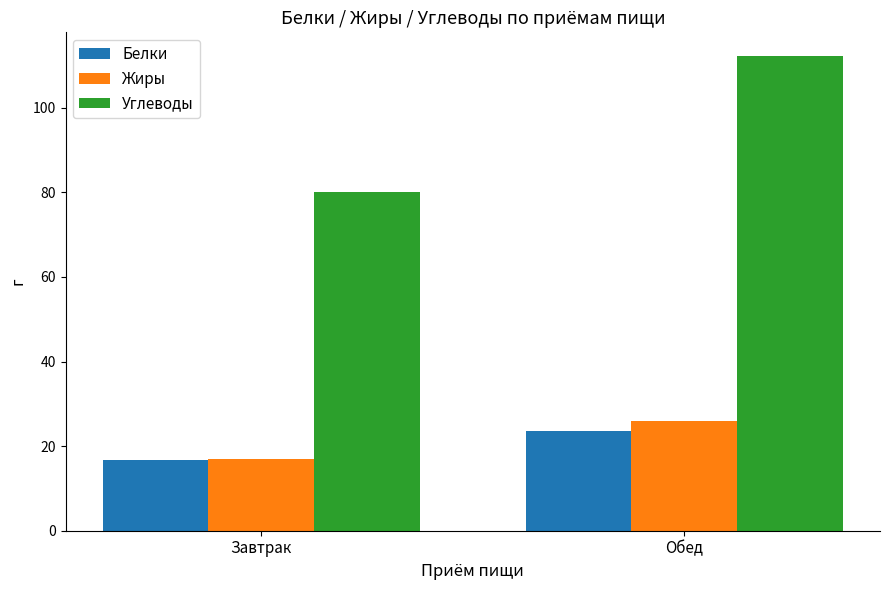

What is the sum of all Жиры values?

42.8